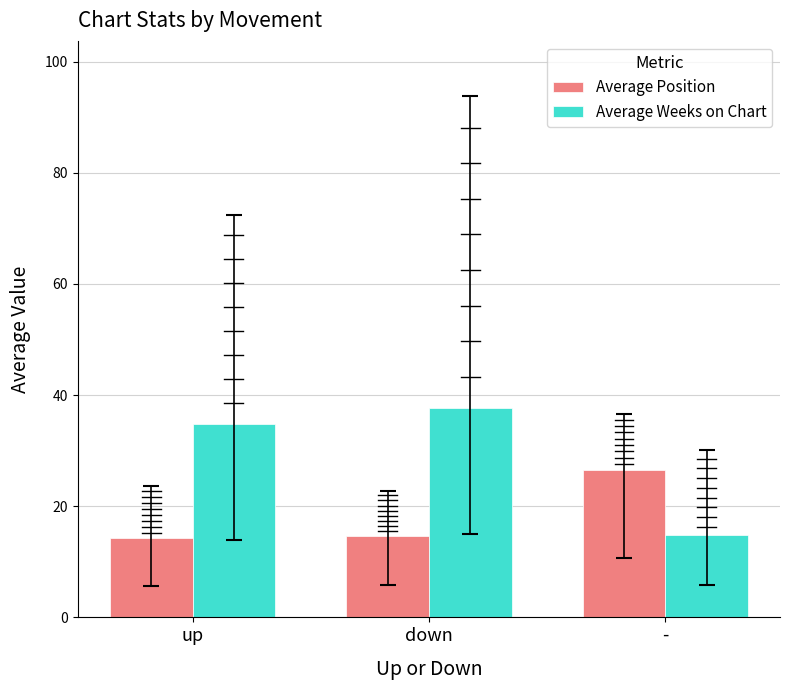

What is the sum of all Average Weeks on Chart values?

87.3